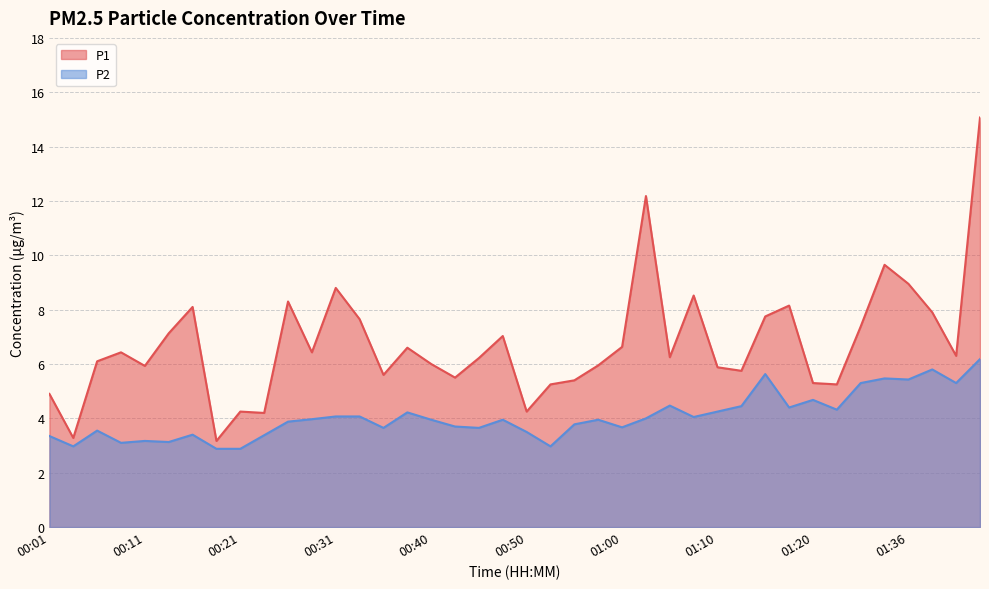

Which series has the largest range (max minus min)?

P1